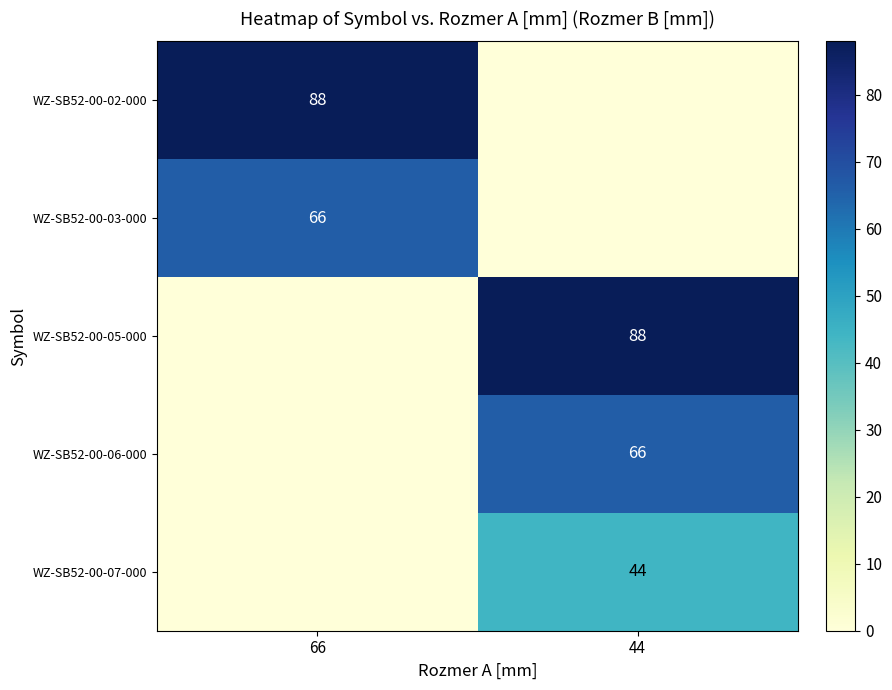

The value of WZ-SB52-00-02-000 at 66 is 47. True or false?

False